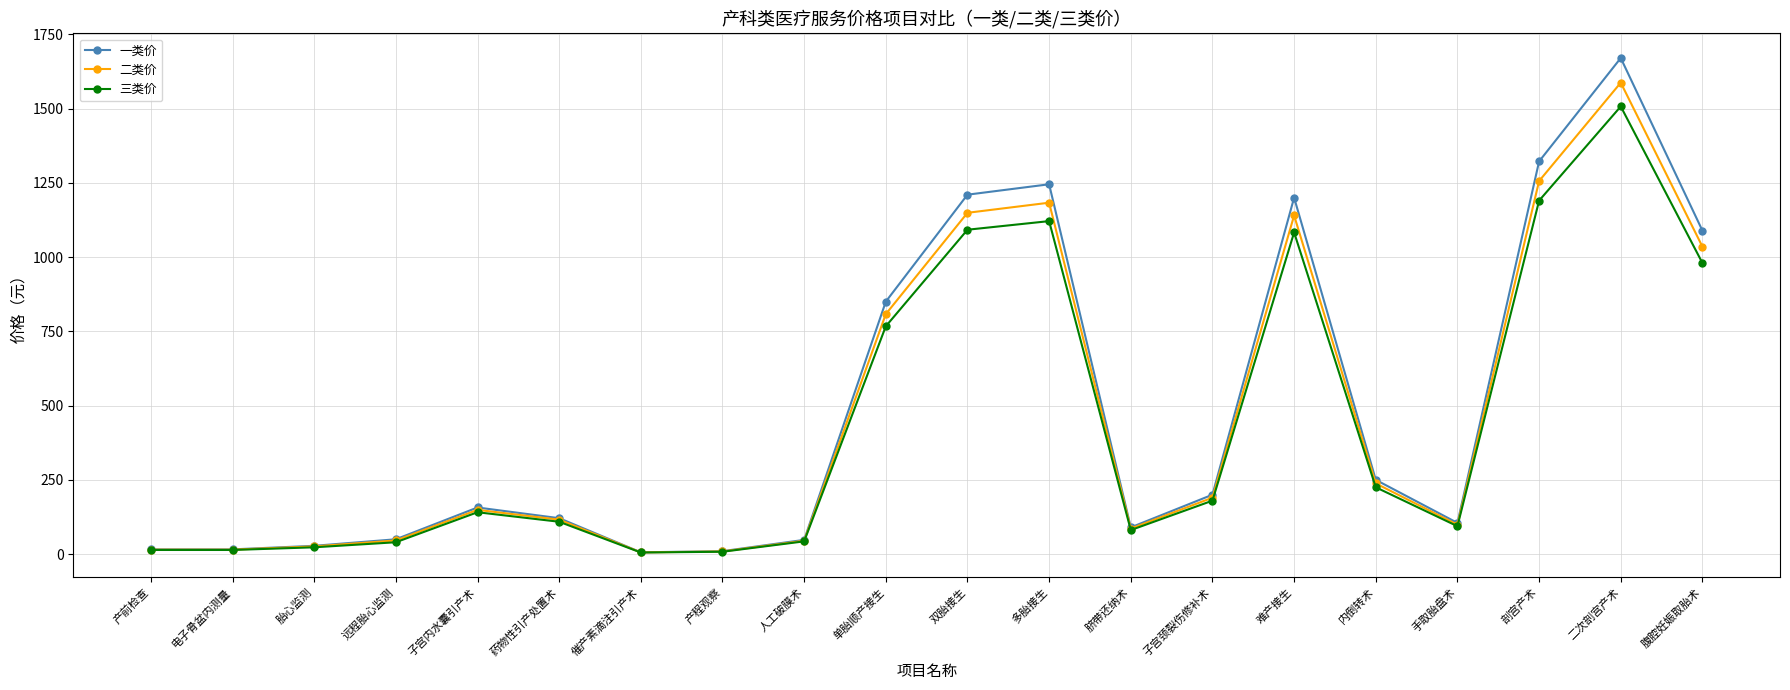

Which series has the largest range (max minus min)?

一类价